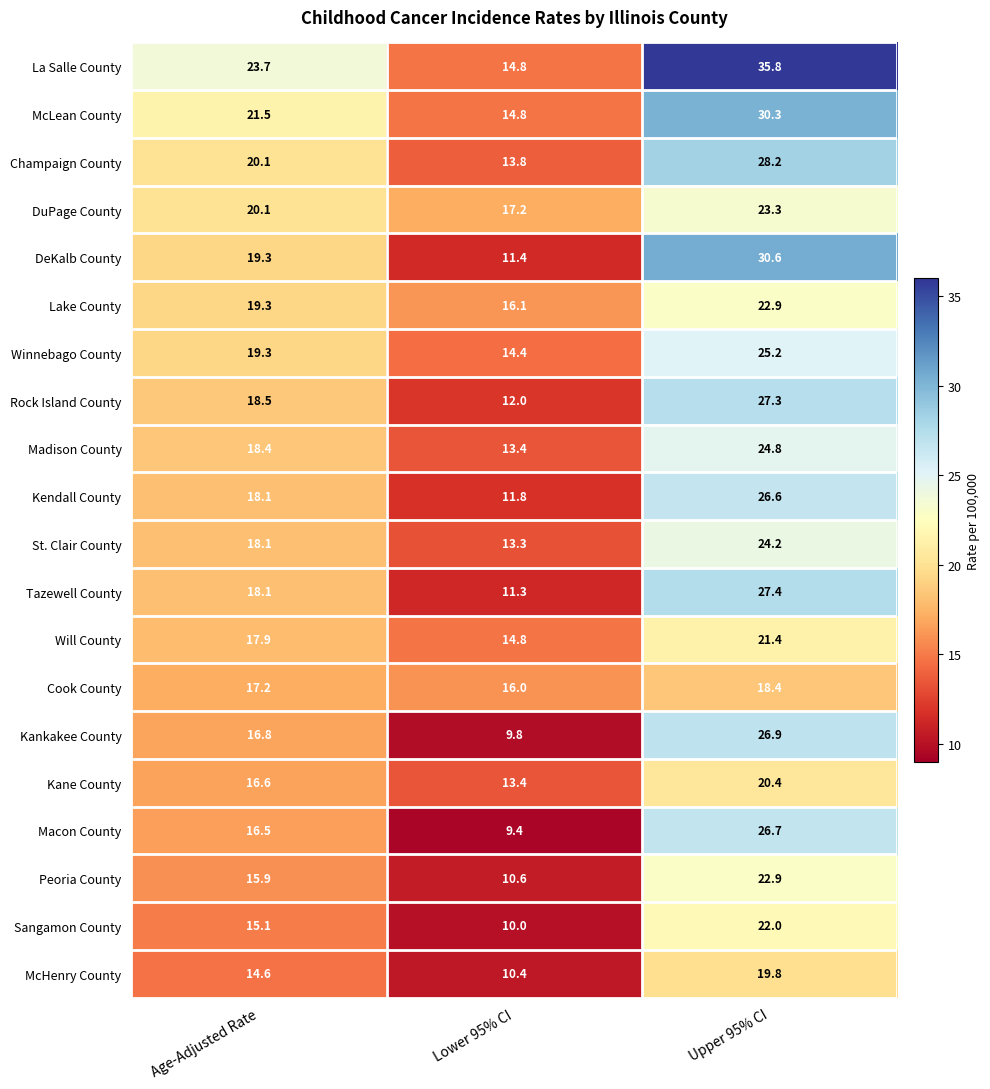

What is the maximum value shown in the chart?

35.8